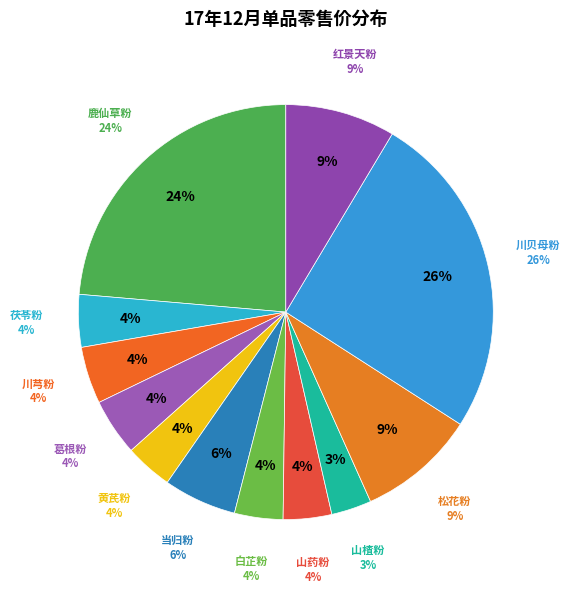

Between 山楂粉 and 松花粉, which is larger?

松花粉